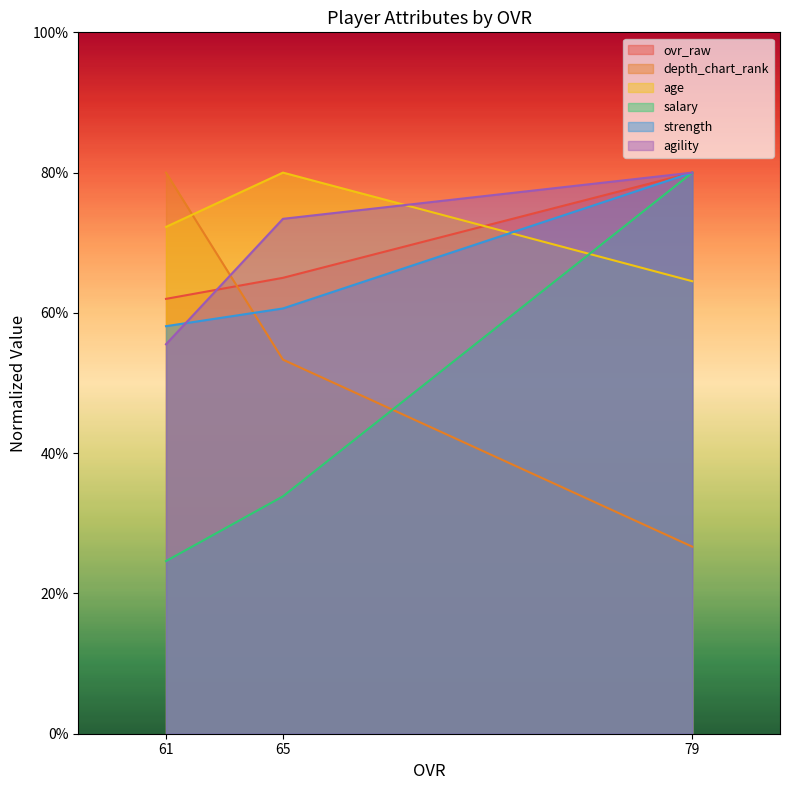

Which has a higher value, 79 or 65?

79